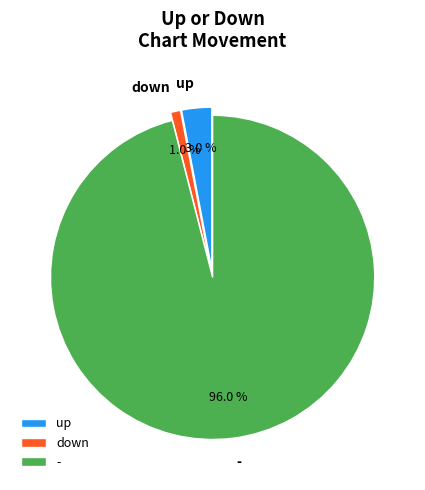

Is there a majority slice in this chart?

Yes